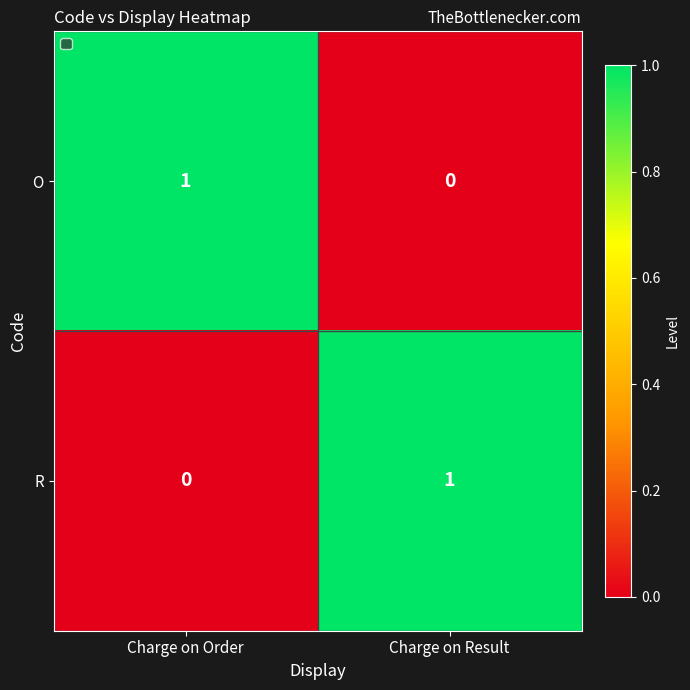

The value of O at Charge on Result is 0. True or false?

True